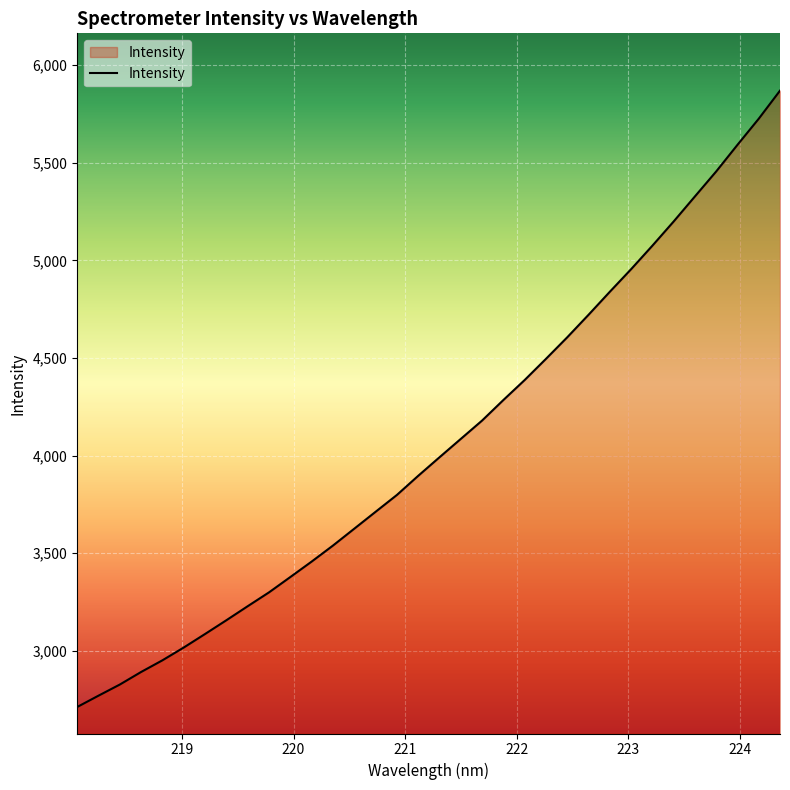

What is the greatest value displayed?

5868.7